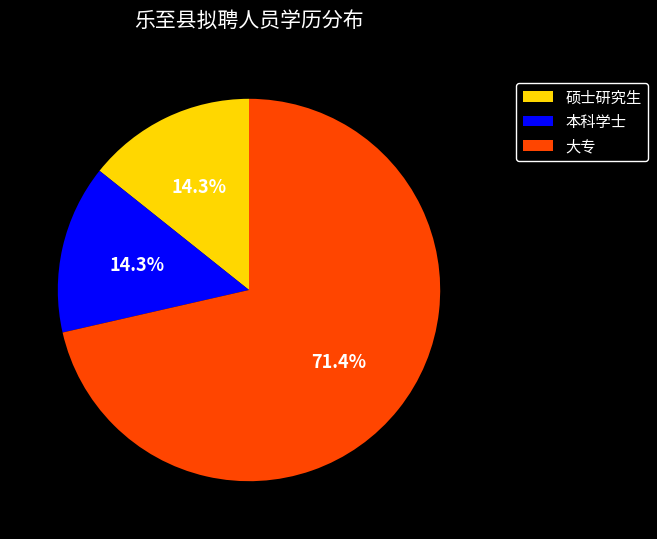

Which category has the biggest portion of the pie?

大专